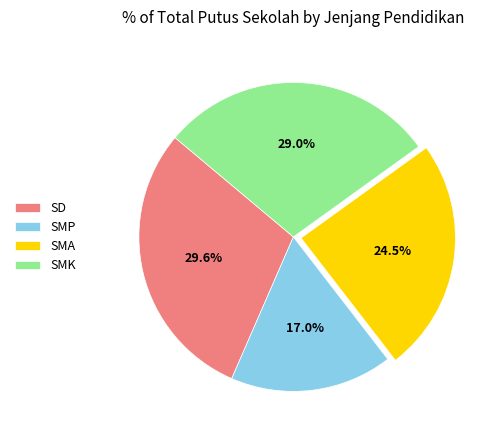

How many segments does this pie chart have?

4